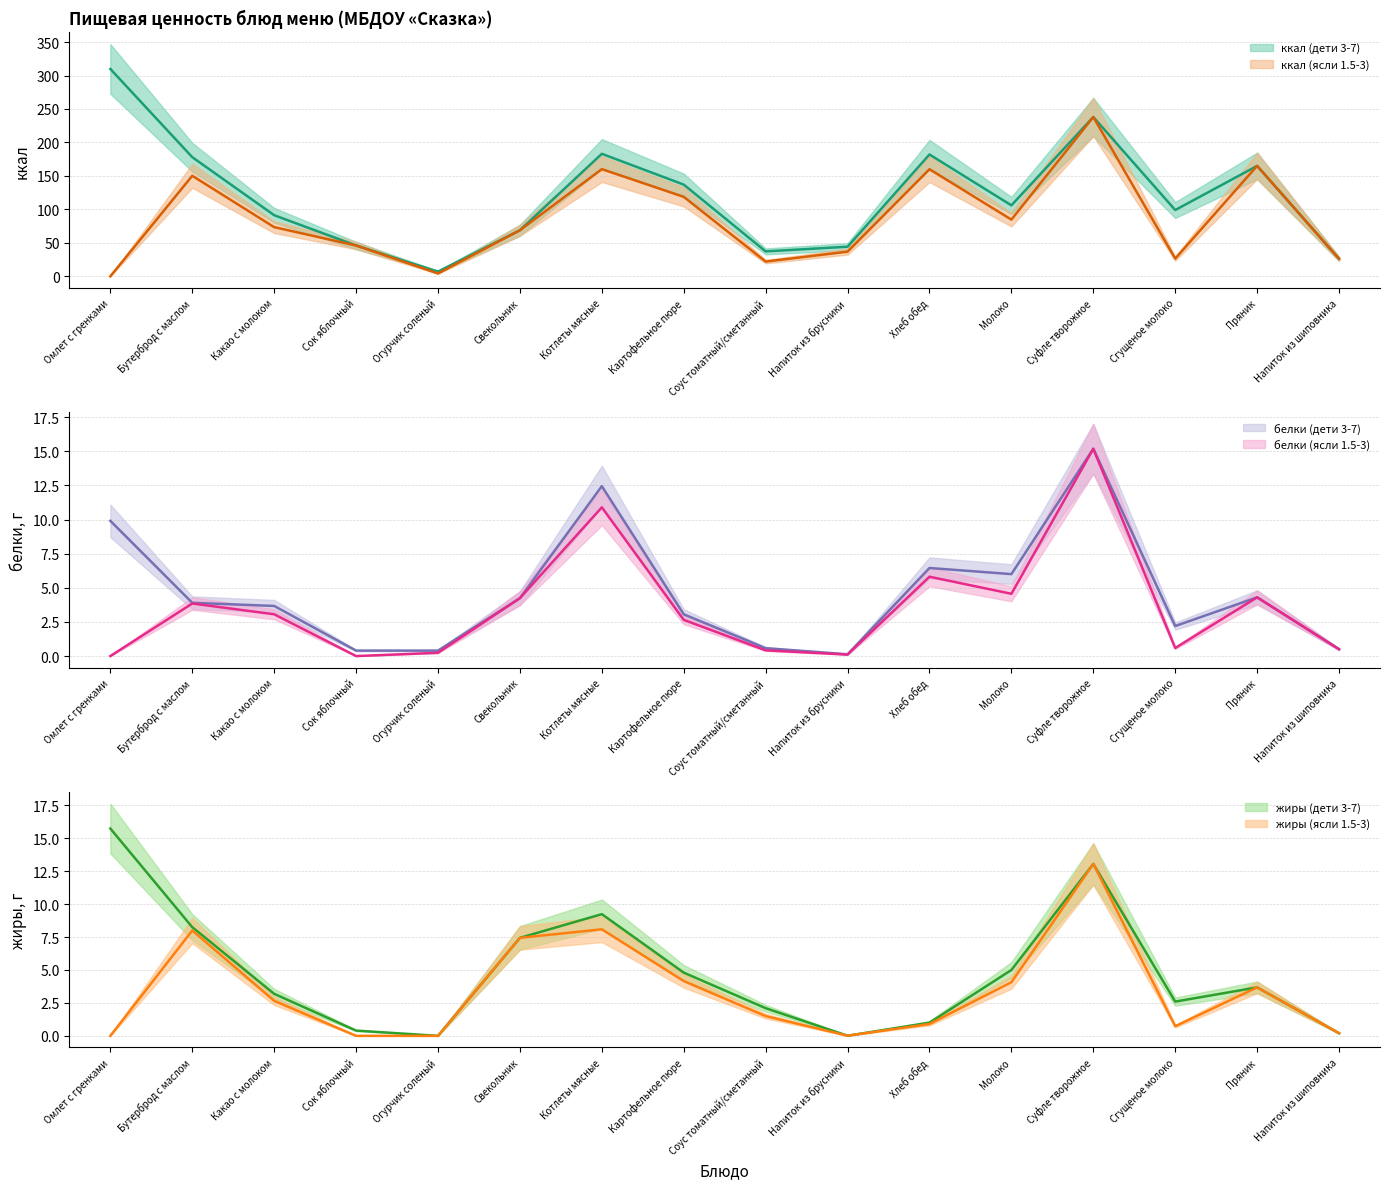

At which label does ккал (дети 3-7) reach its peak?

Омлет с гренками